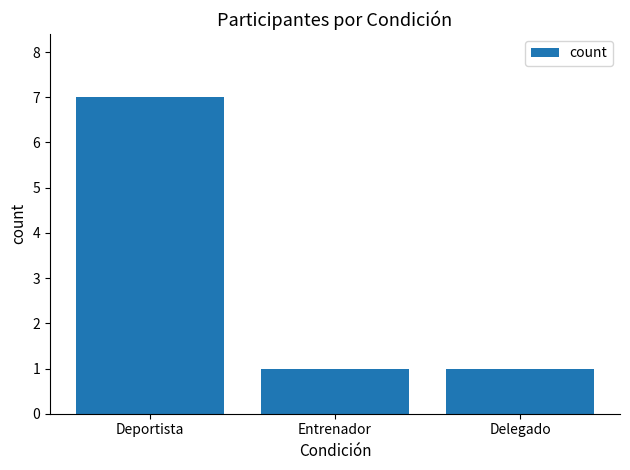

What is the approximate value at Delegado?

1